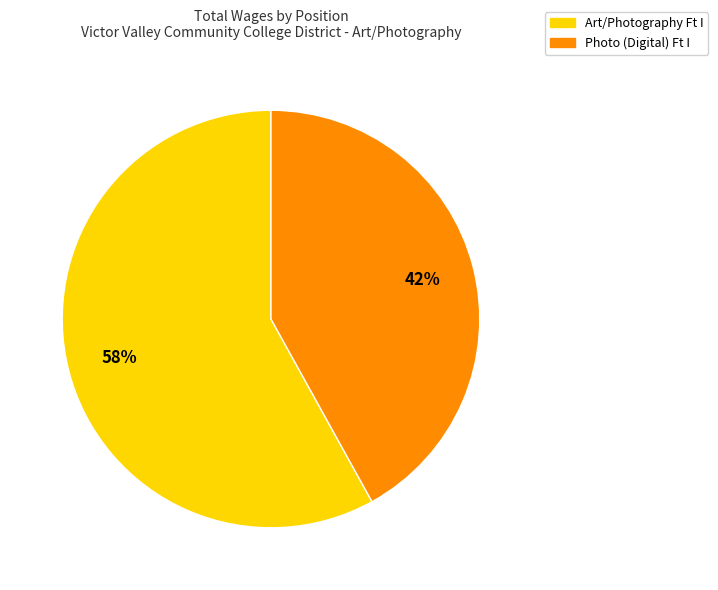

Combined, do Photo (Digital) Ft I and Art/Photography Ft I account for over 50%?

Yes